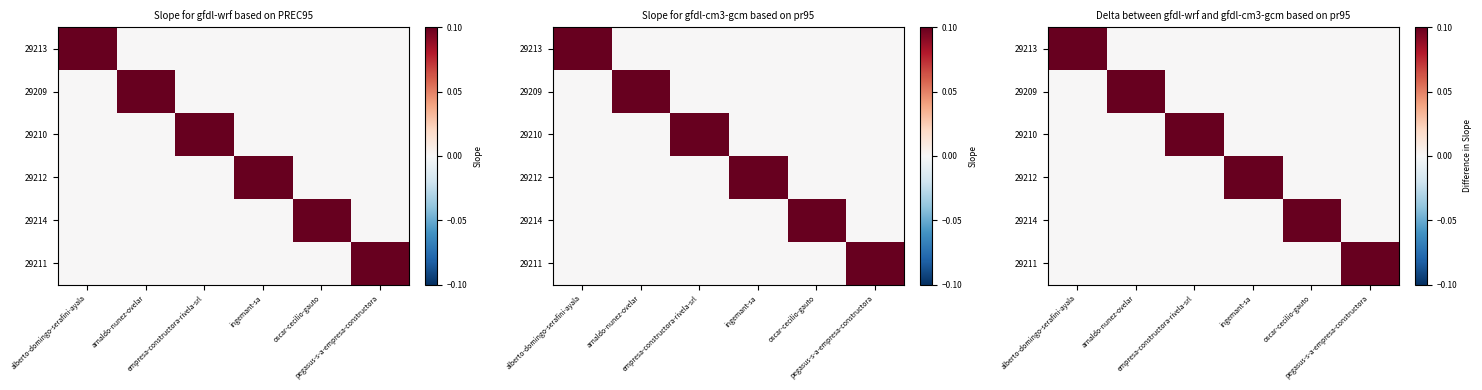

Which has a higher value, empresa-constructora-rivela-srl or alberto-domingo-serafini-ayala?

alberto-domingo-serafini-ayala